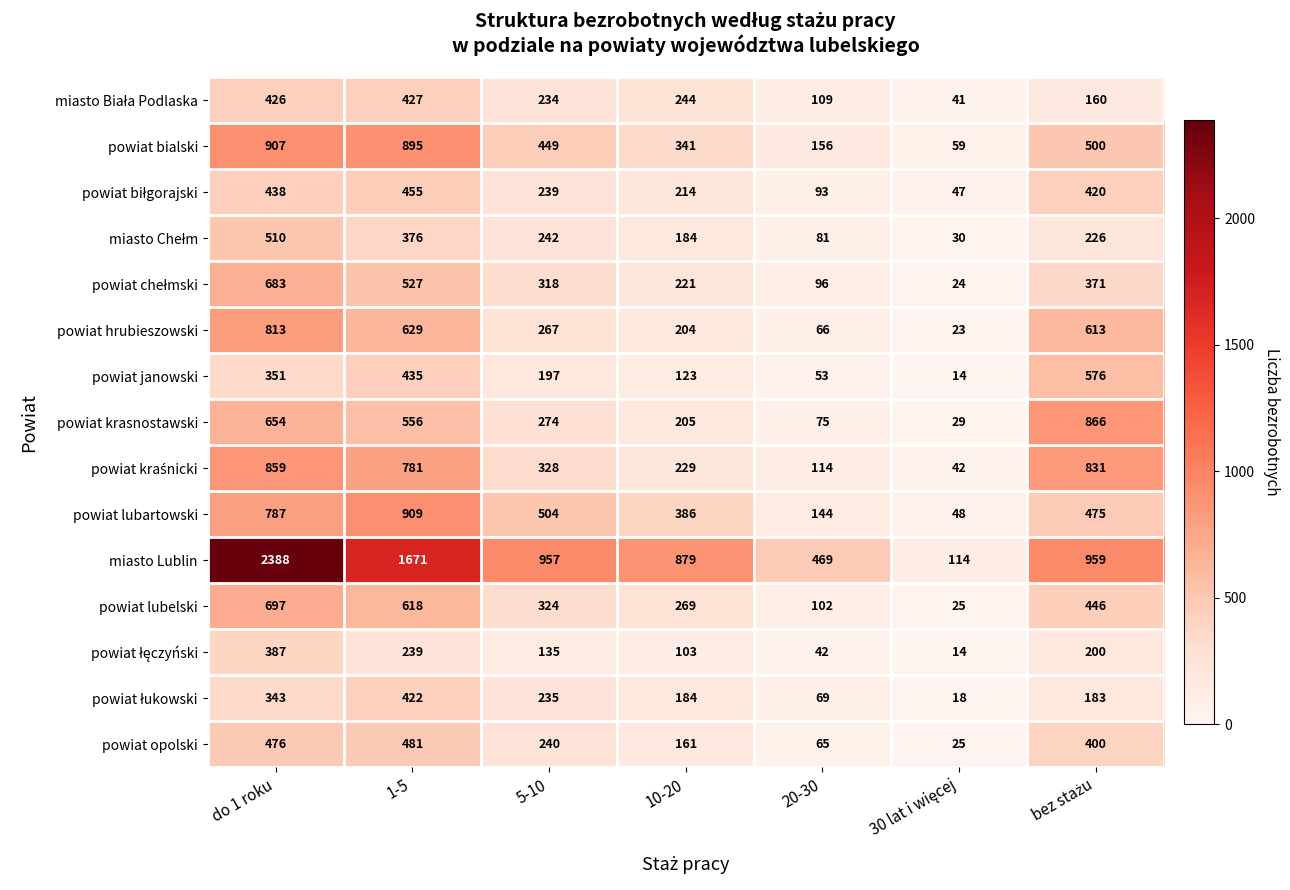

At which label is powiat krasnostawski closest to 447?

1-5